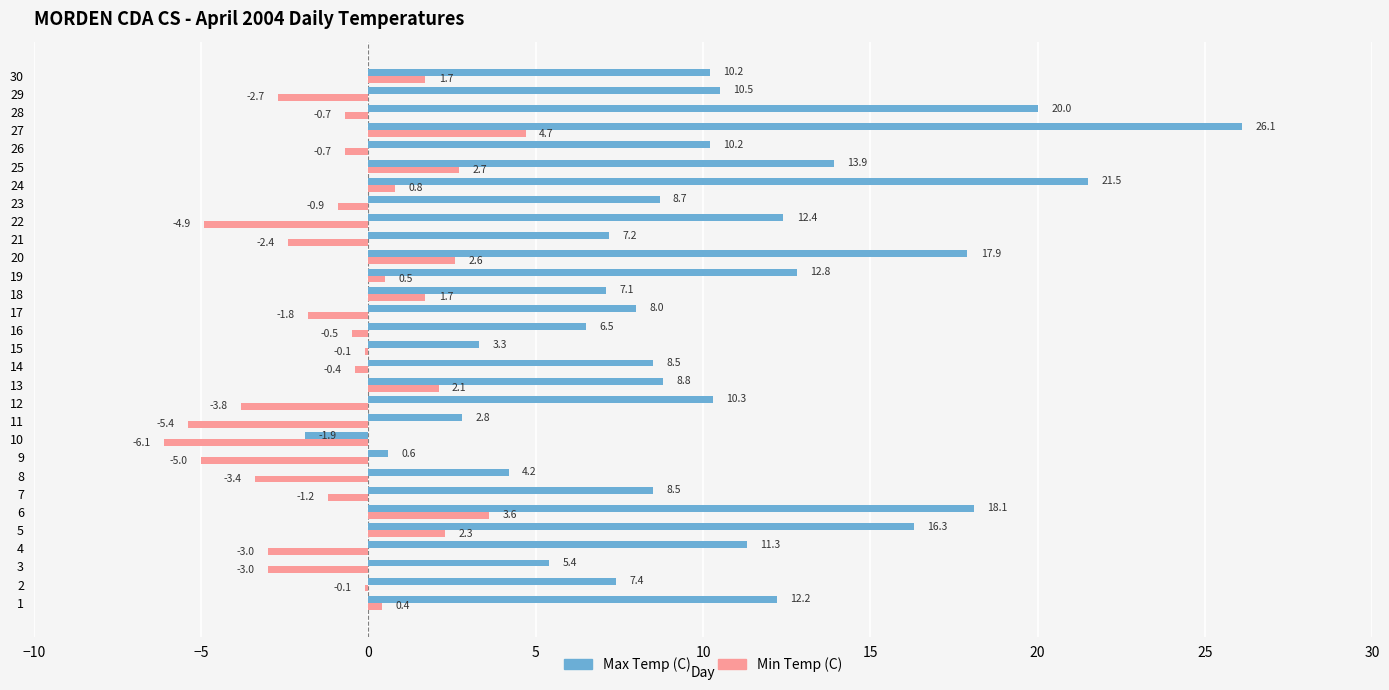

The value of Min Temp (C) at 13 is 2.1. True or false?

True